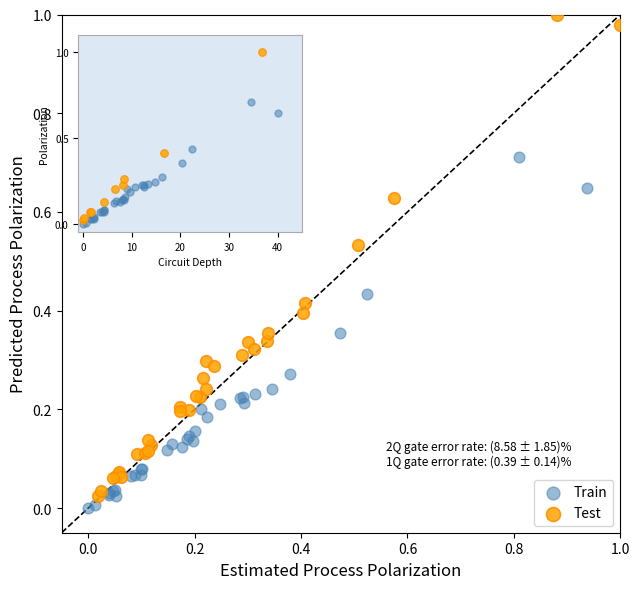

Which series has the largest Y range (max minus min)?

Test